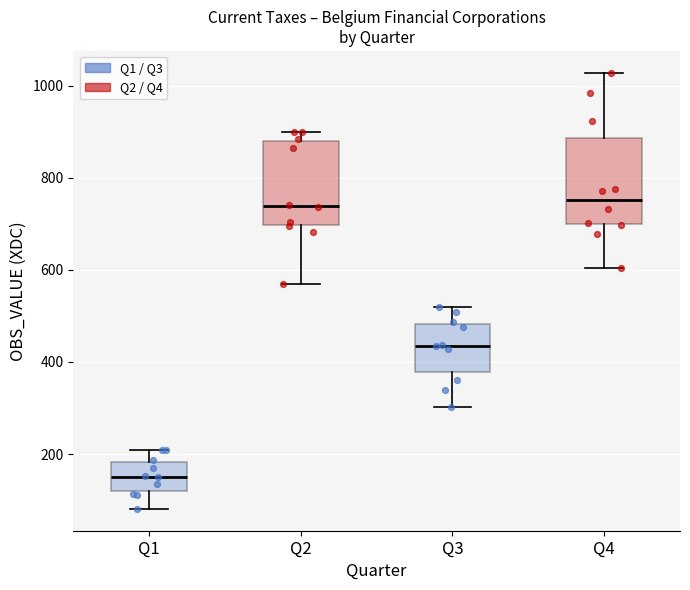

Reading left to right, transcribe this box plot: for each box, give where its median line is, the range the box spans, and where its two whiskers end, as read against the y-axis. The values are not printed on the chart, so give them approximately, as read against the axis.

Q1: median 160, box 120 to 180, whiskers 80 to 200
Q2: median 740, box 700 to 880, whiskers 560 to 900
Q3: median 440, box 380 to 480, whiskers 300 to 520
Q4: median 760, box 700 to 880, whiskers 600 to 1020